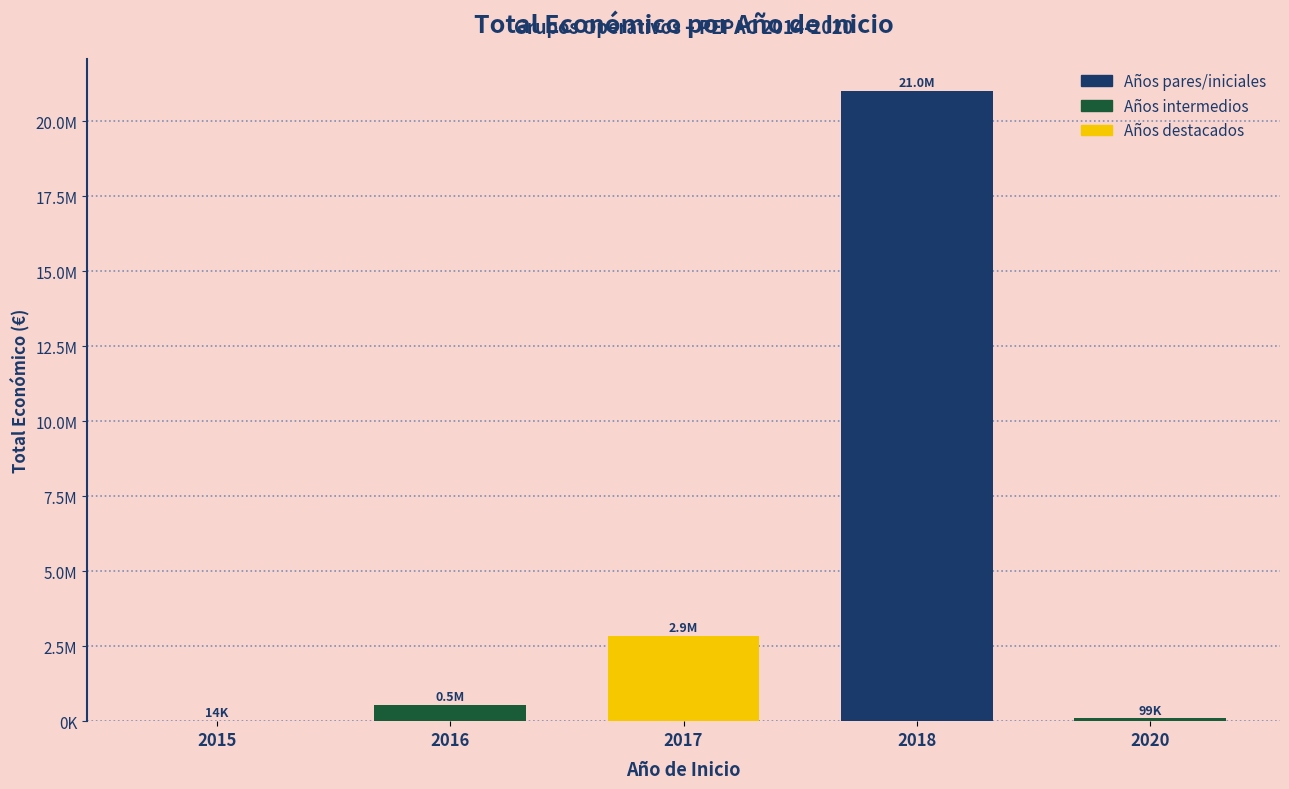

Rank the categories by value from highest to lowest.

2018, 2017, 2016, 2020, 2015